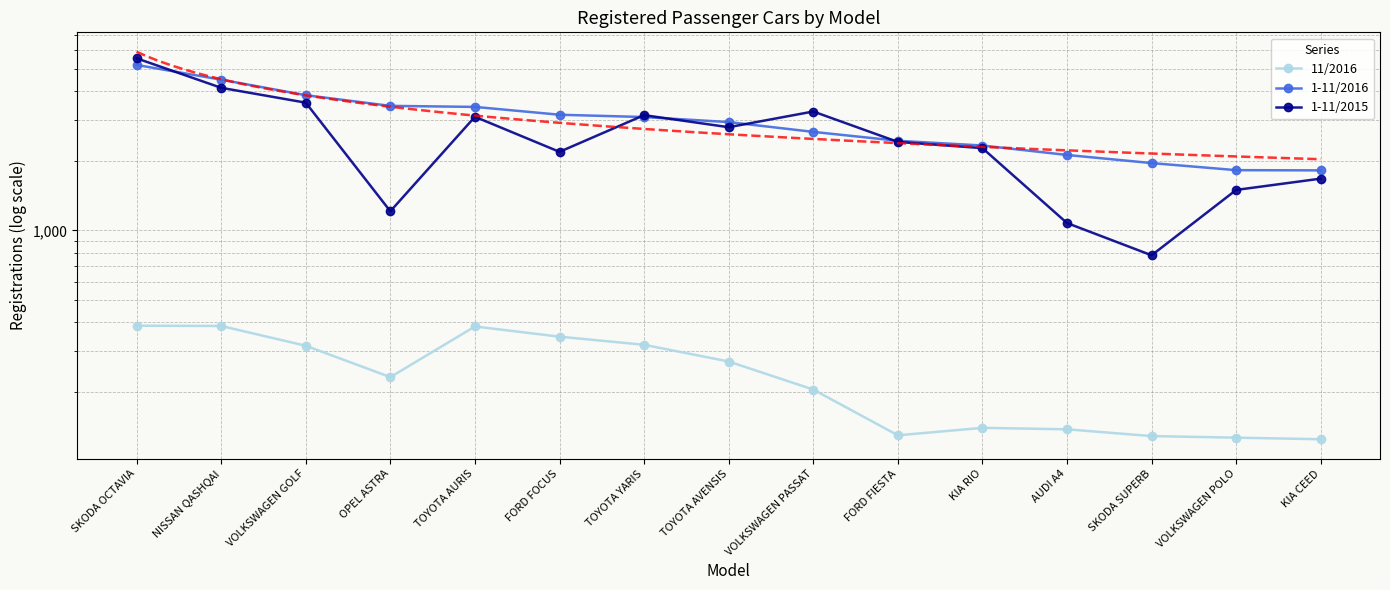

Which series has the largest total across all categories?

1-11/2016